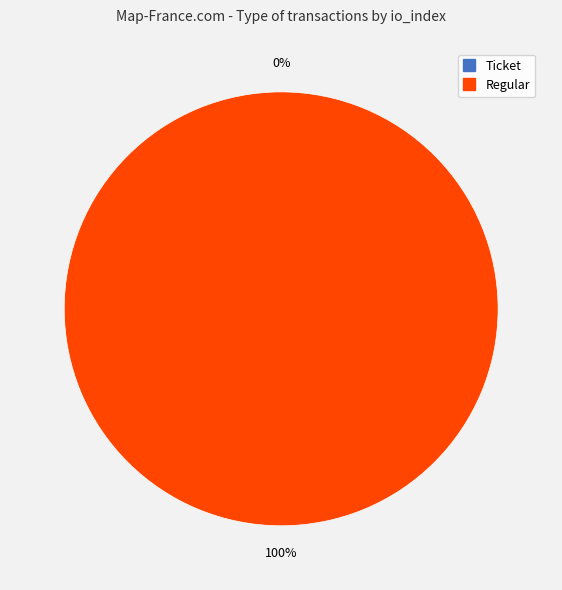

Which has a higher value, Ticket (io_index=0) or Regular (io_index=20)?

Regular (io_index=20)